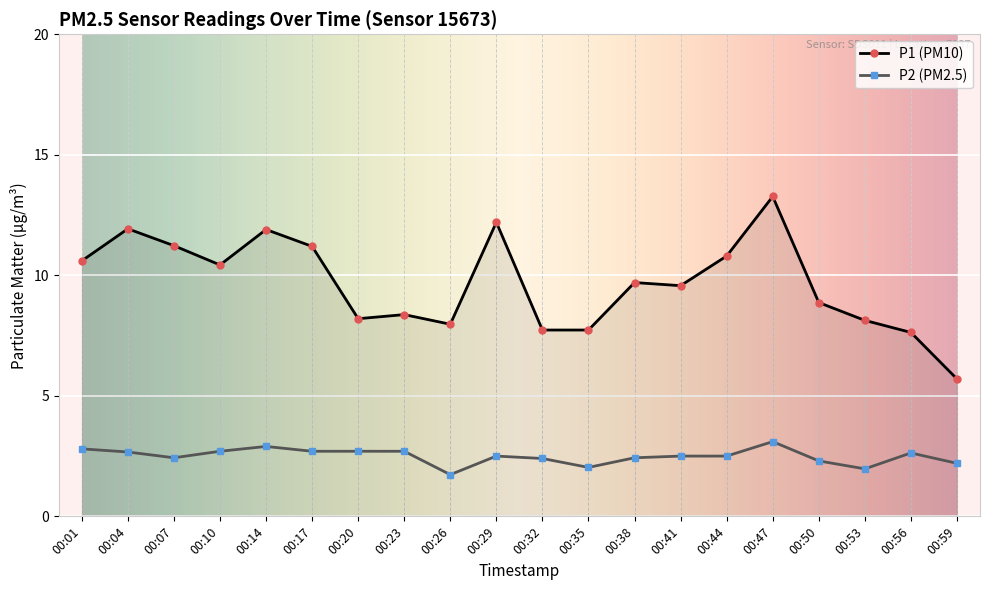

Is it true that P2 (PM2.5) equals 2.5 at 00:44?

True